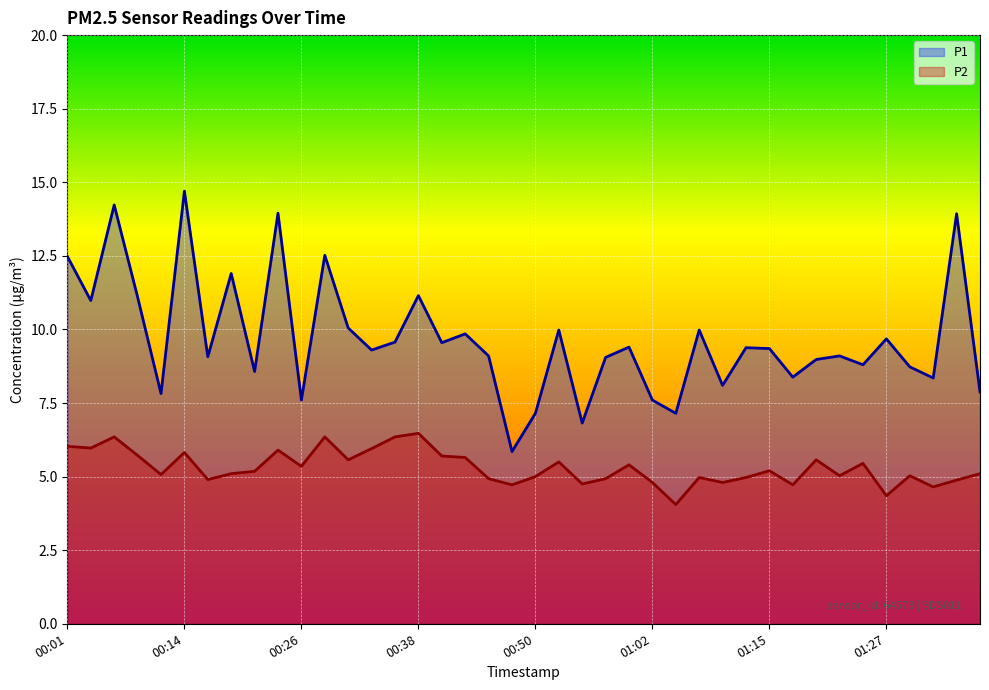

At which category does the chart reach its minimum across all series?

01:05